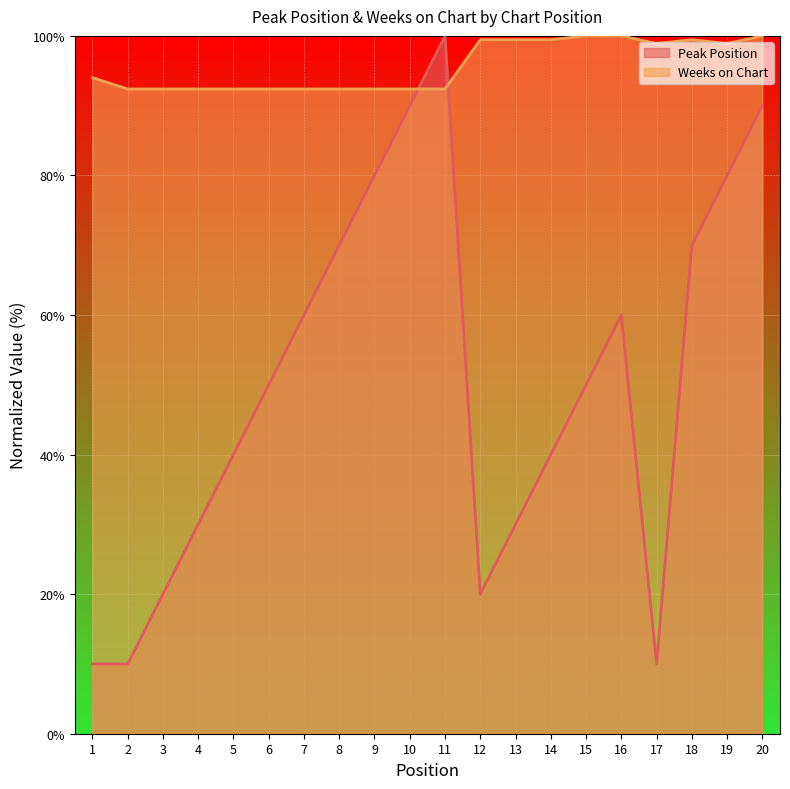

What is the value of the Weeks on Chart point at the 16th from the left?

100.0